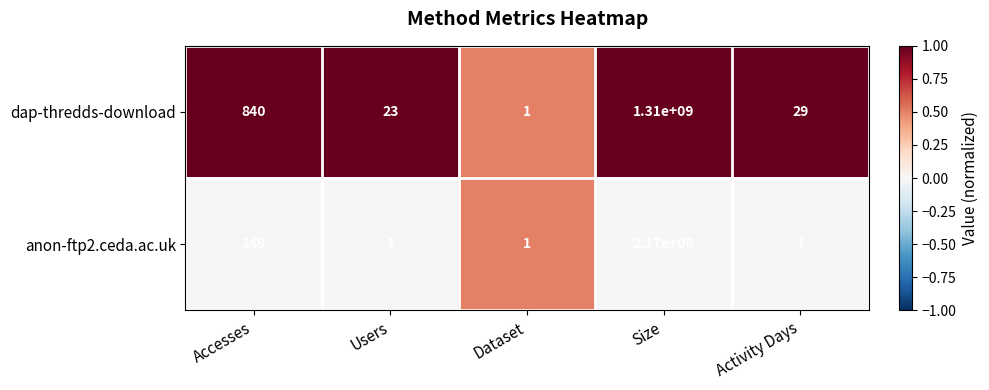

Reading left to right, transcribe all the data shown in this chart.

dap-thredds-download: 840	23	1	1310000000	29
anon-ftp2.ceda.ac.uk: 149	1	1	217000000	1